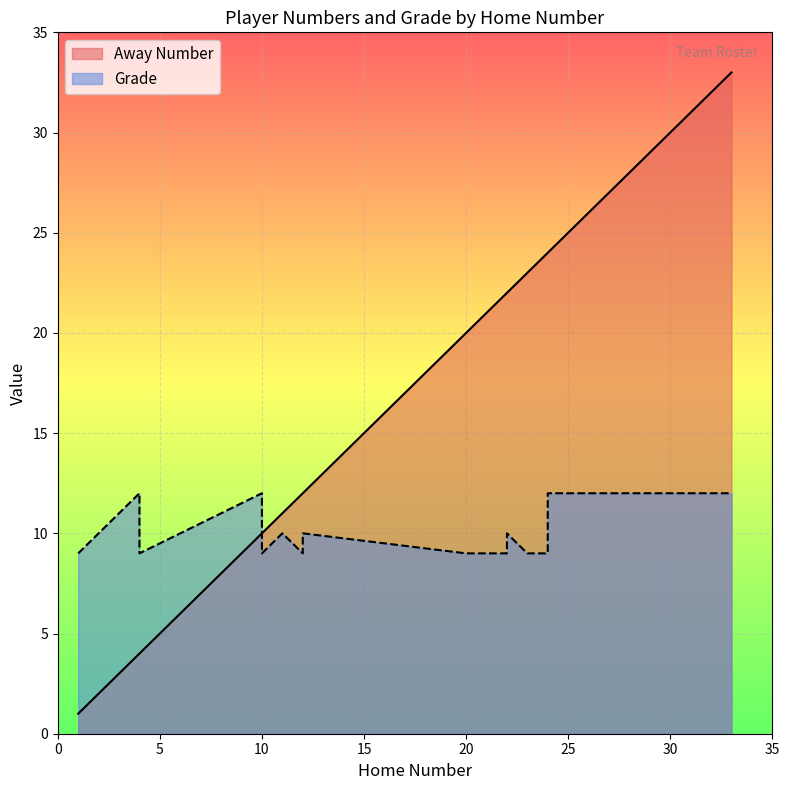

Which series has the widest spread of values?

Away Number